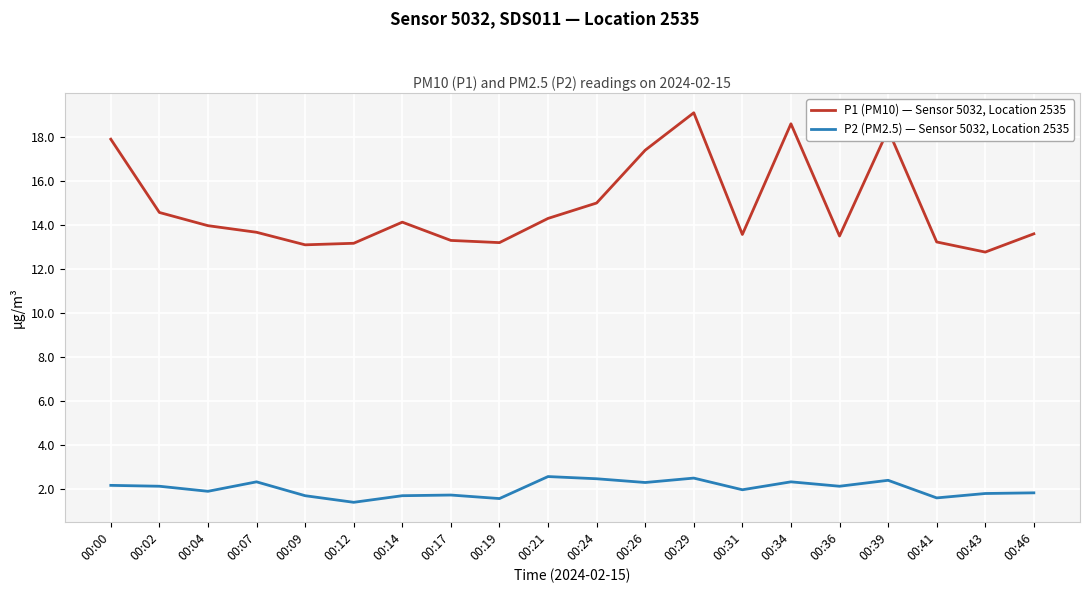

List the series in order of their overall mean, lowest first.

P2 (PM2.5) — Sensor 5032, Location 2535, P1 (PM10) — Sensor 5032, Location 2535